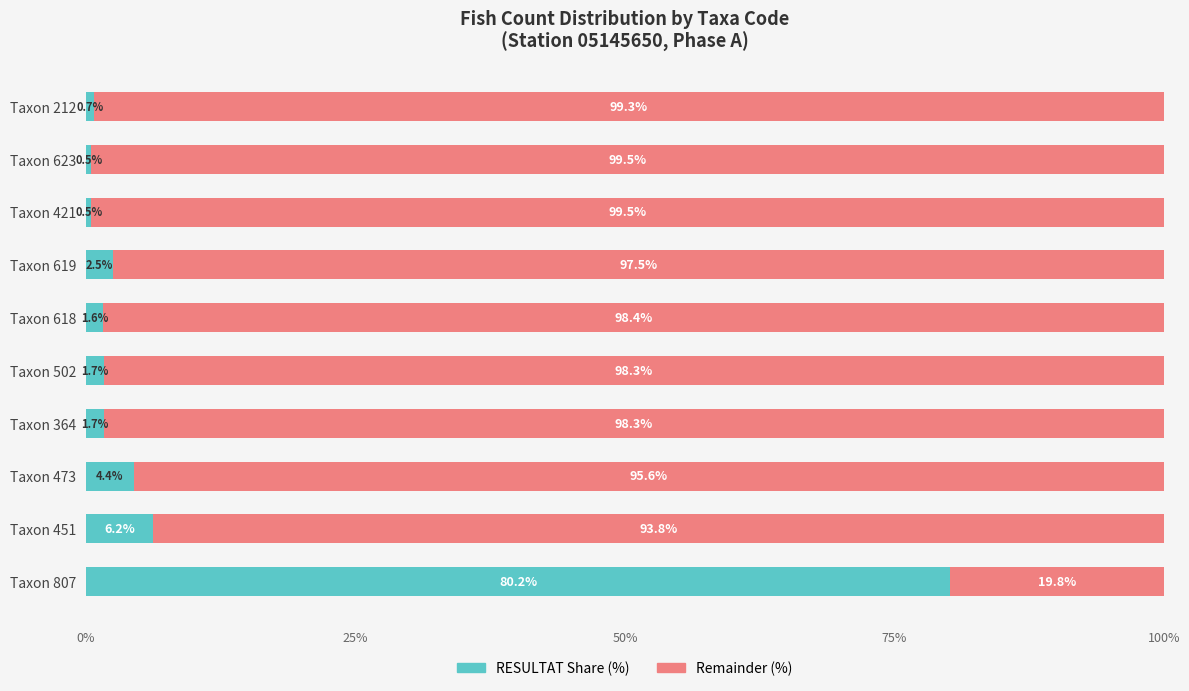

What is the total value across all series at Taxon 421?

100.0